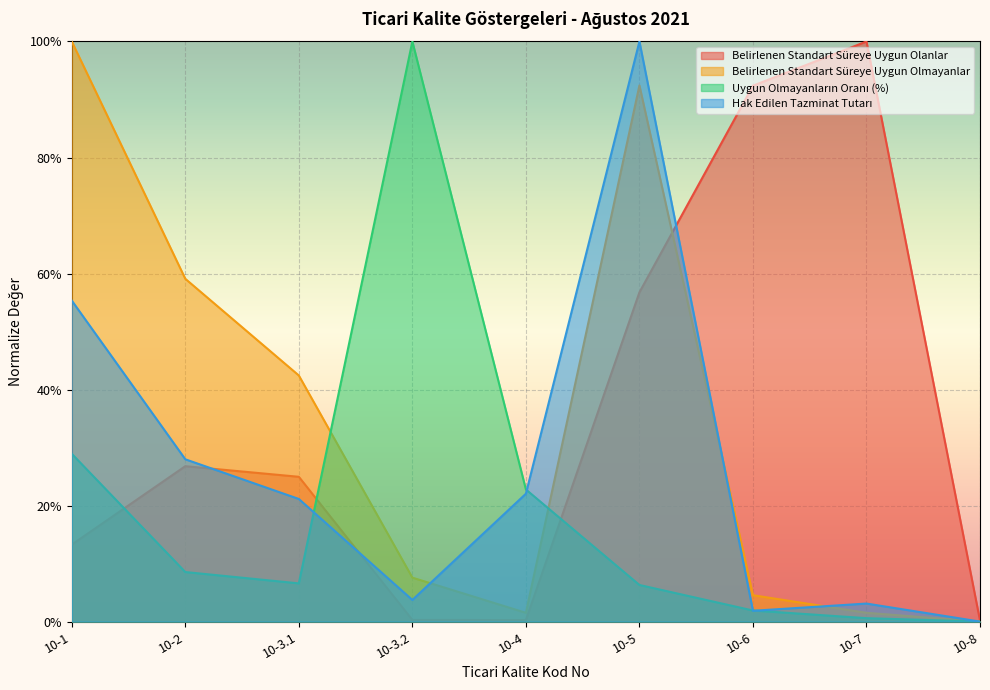

How many lines are shown in the chart?

4